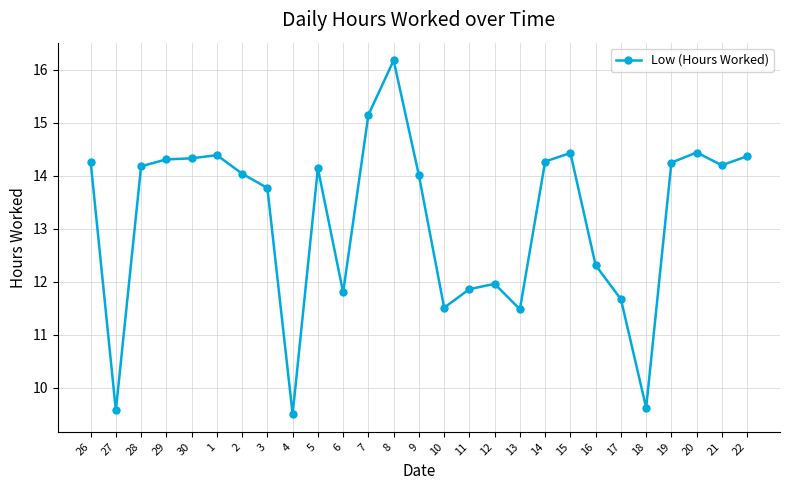

What position from the right is 10?

13